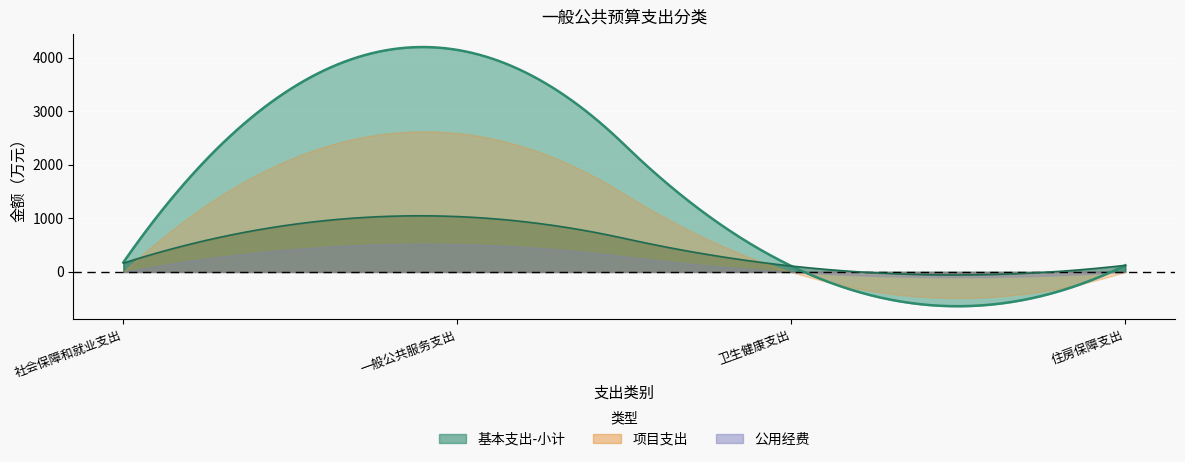

What is the label of the 2nd point from the right?

卫生健康支出